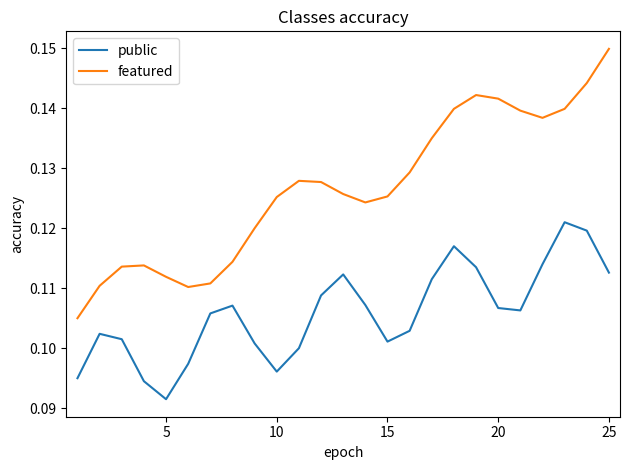

Rank the series by their average value, from highest to lowest.

featured, public